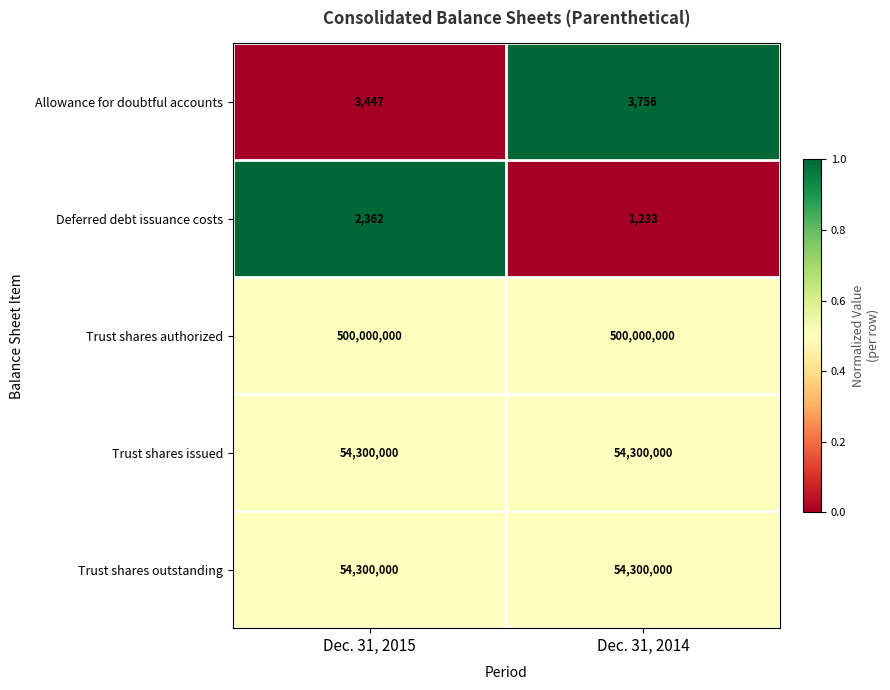

True or false: Trust shares outstanding has a value of 23208234 at Dec. 31, 2015.

False